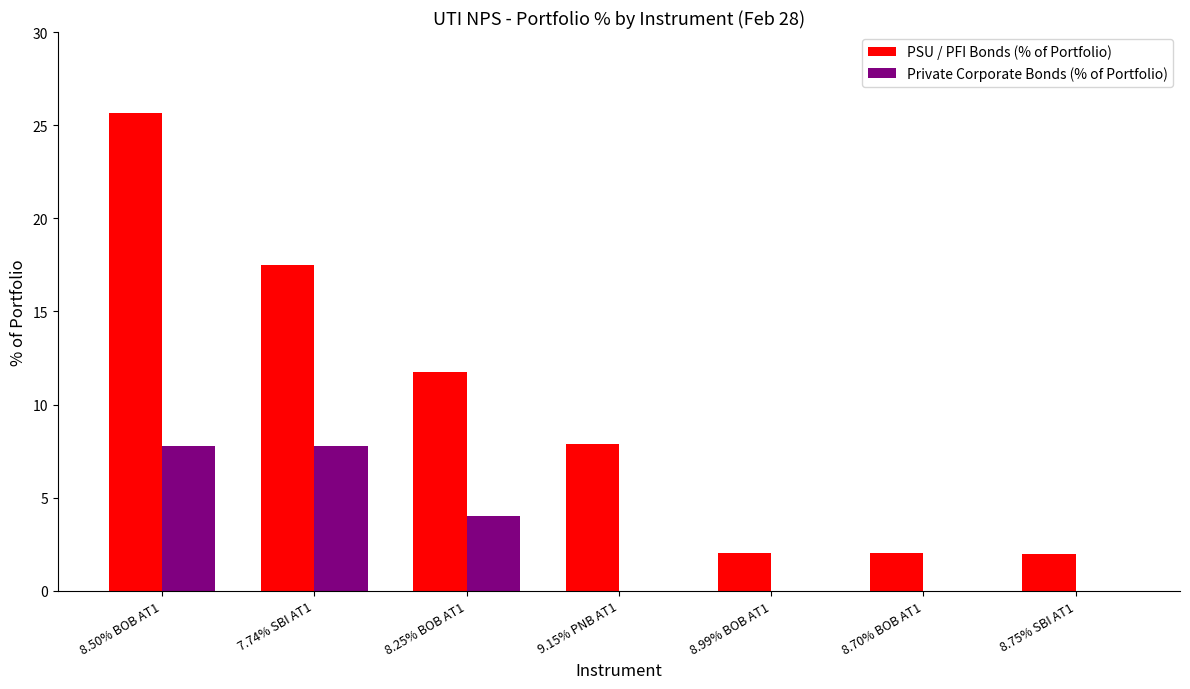

Is it true that PSU / PFI Bonds (% of Portfolio) equals 17.5 at 7.74% SBI AT1?

True